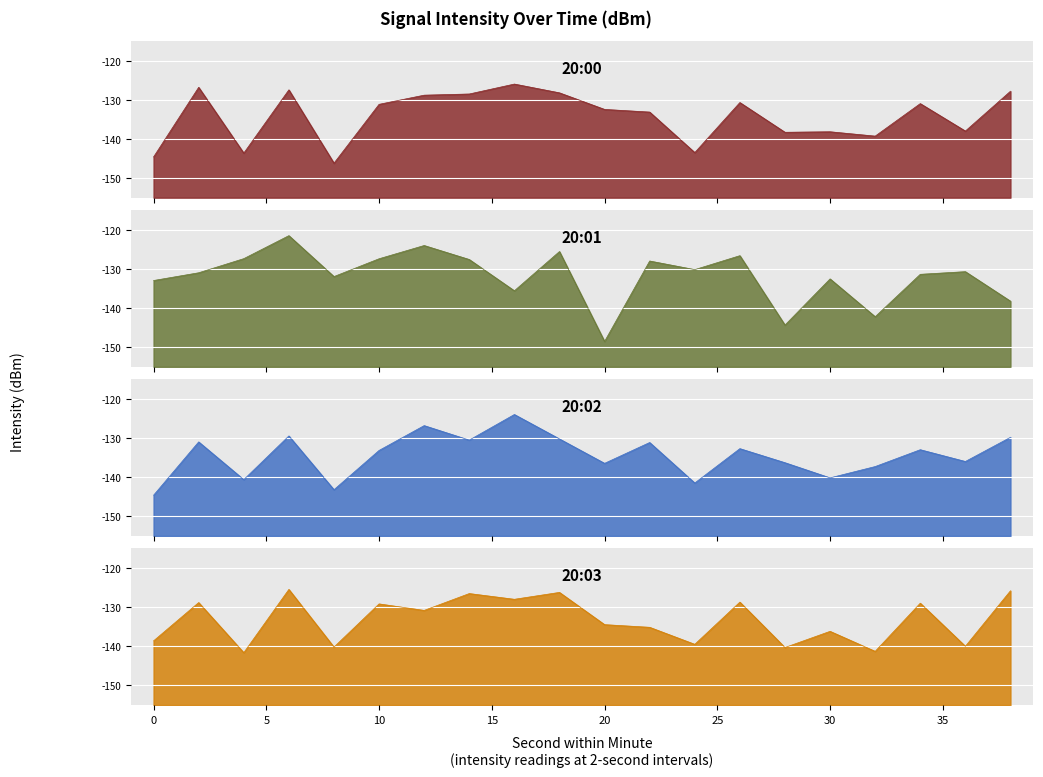

List the series in order of their peak value, lowest first.

20:00, 20:03, 20:02, 20:01